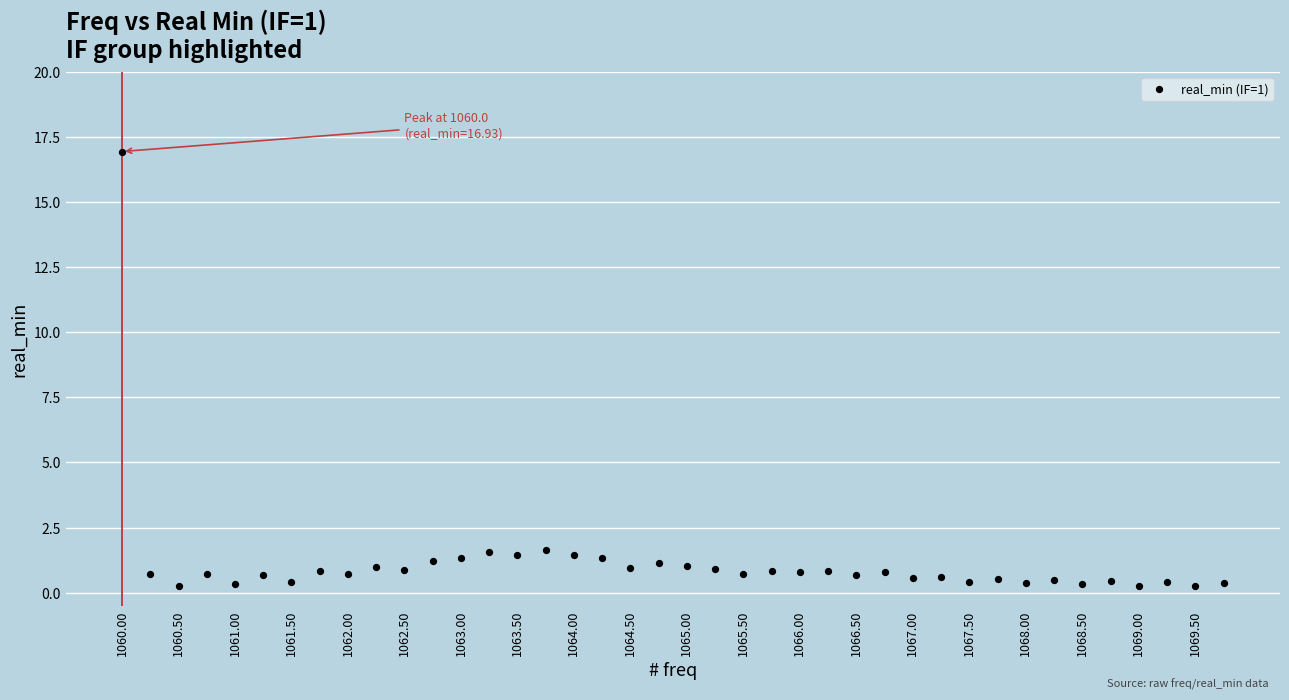

What is the range of X values (max minus min)?

9.8